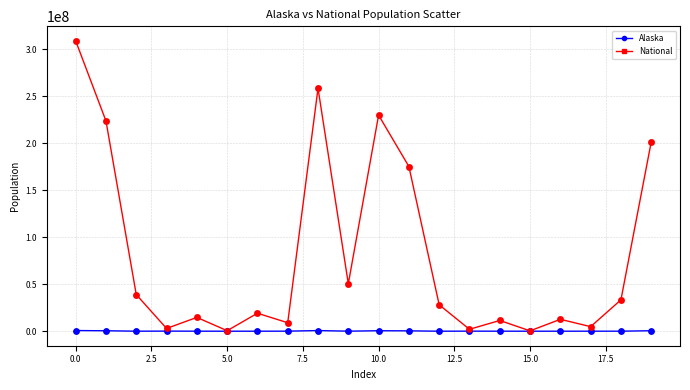

In National, how many points are lower than both neighbors (excluding endpoints)?

7